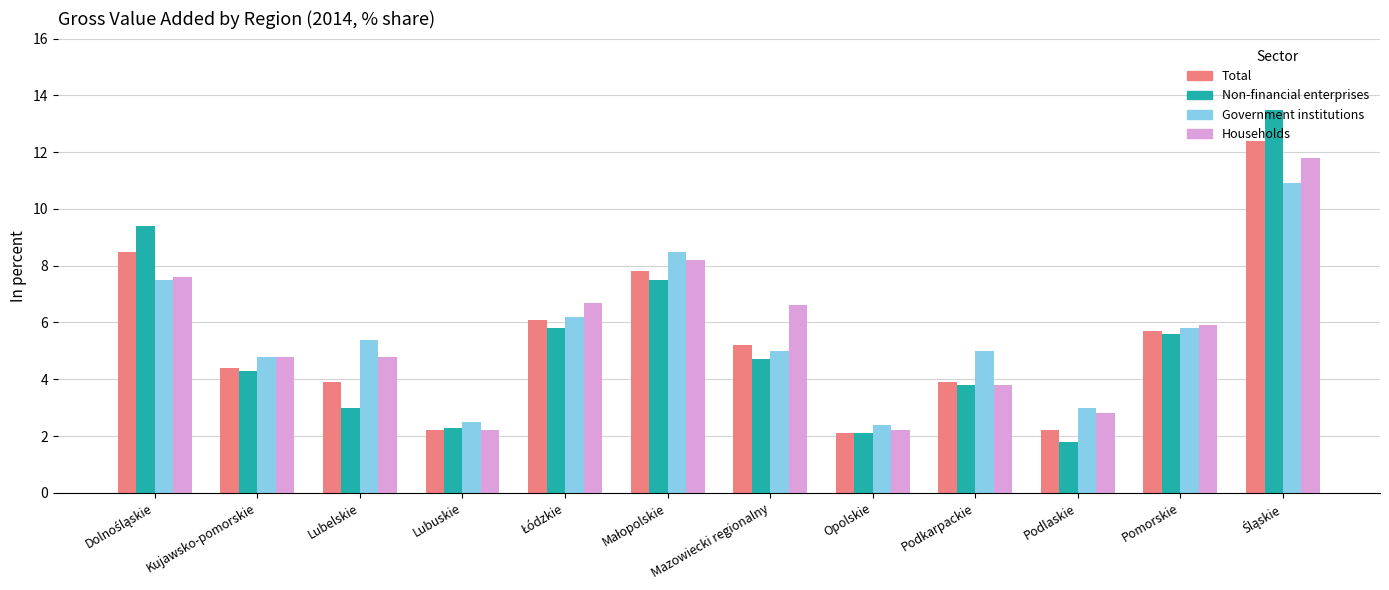

What is the minimum value shown in the chart?

1.8